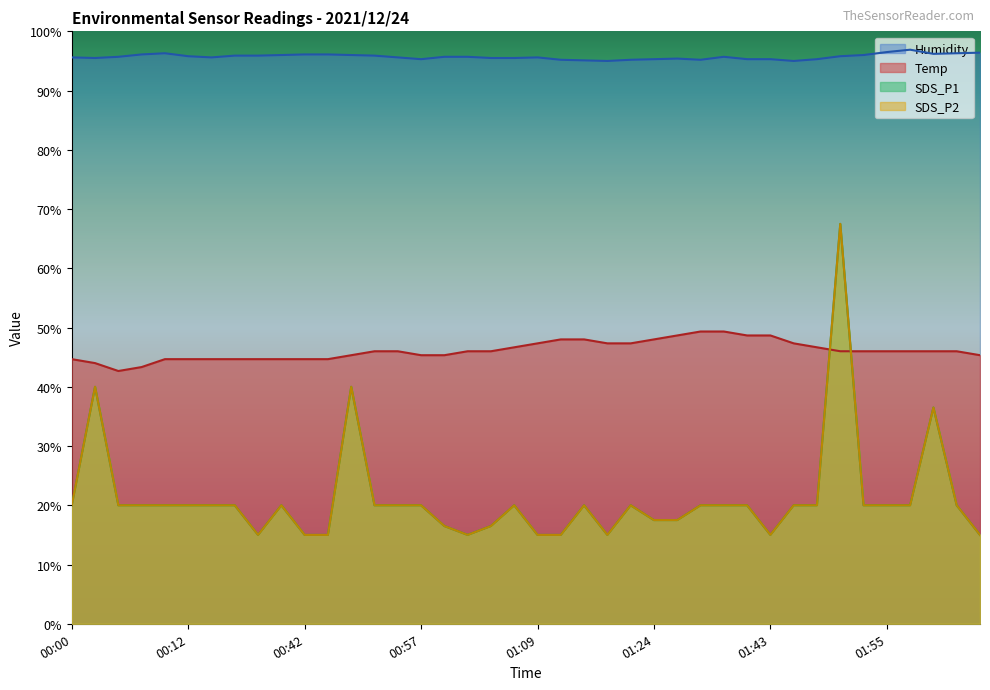

Where is Temp nearest to the value 46?

00:49